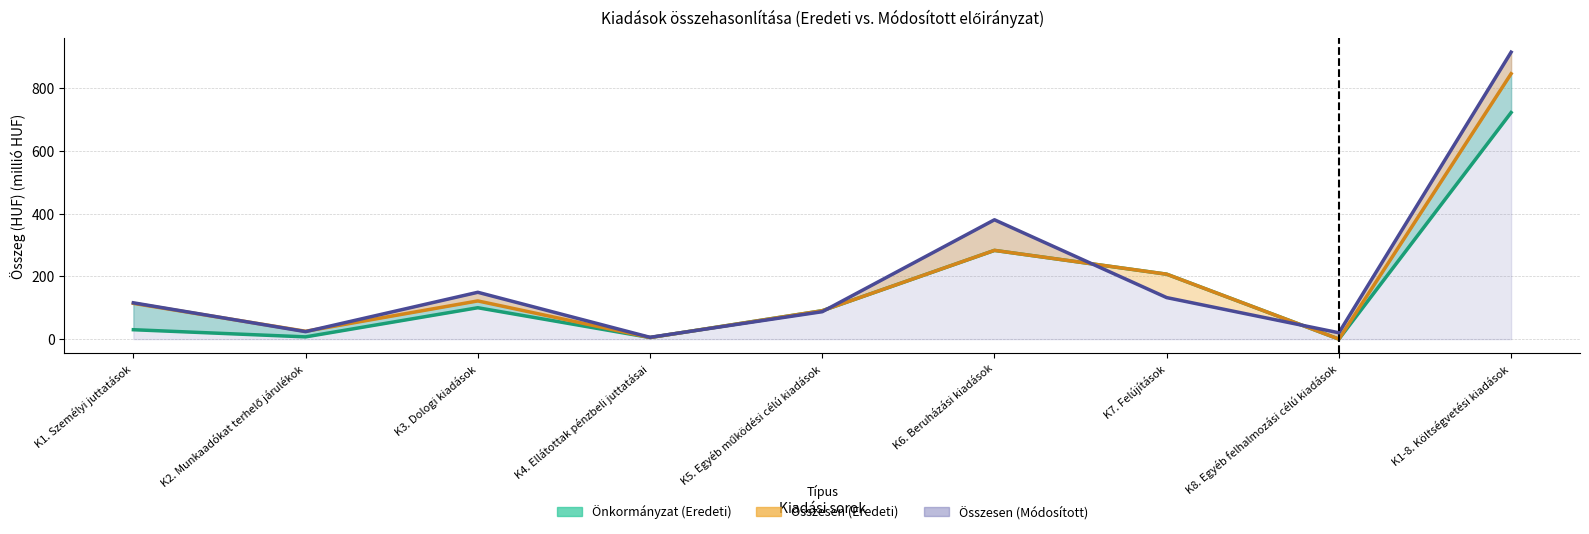

What is the total value across all series at K1. Személyi juttatások?

259.7